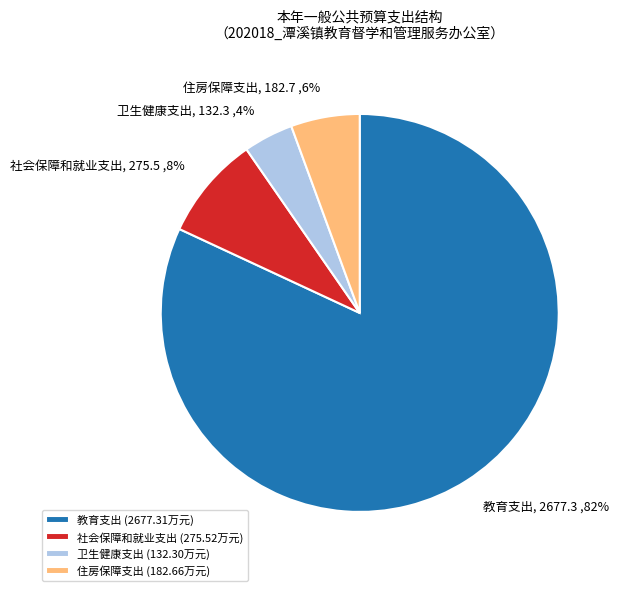

To the nearest percent, what portion does 社会保障和就业支出 represent?

8%